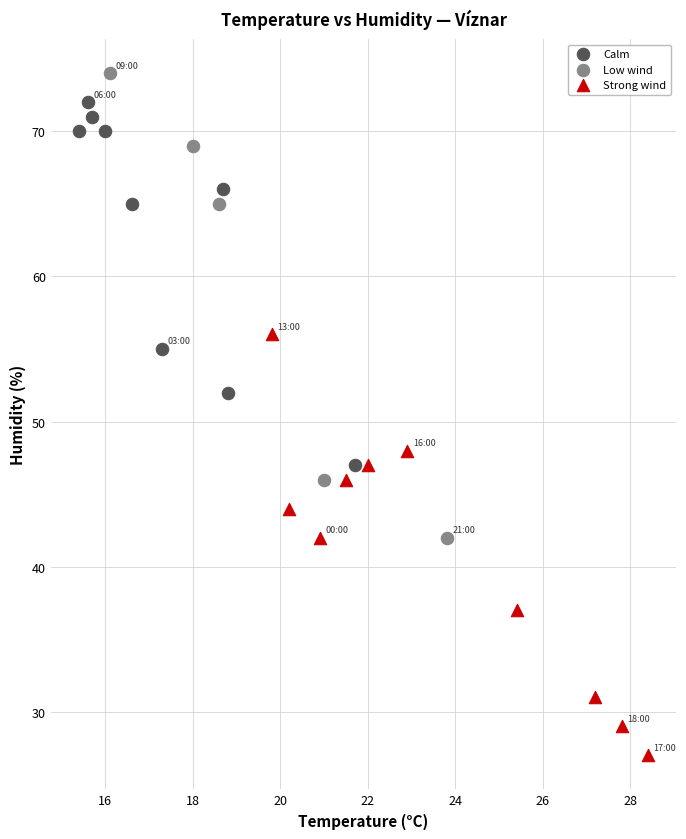

Which series contains the highest Y value?

Low wind